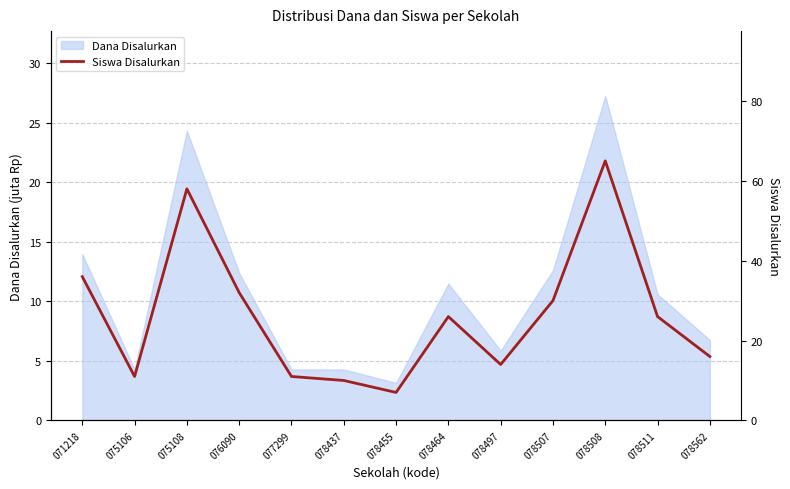

Rank the categories by value from highest to lowest.

078508, 075108, 071218, 076090, 078507, 078464, 078511, 078562, 078497, 075106, 077299, 078437, 078455